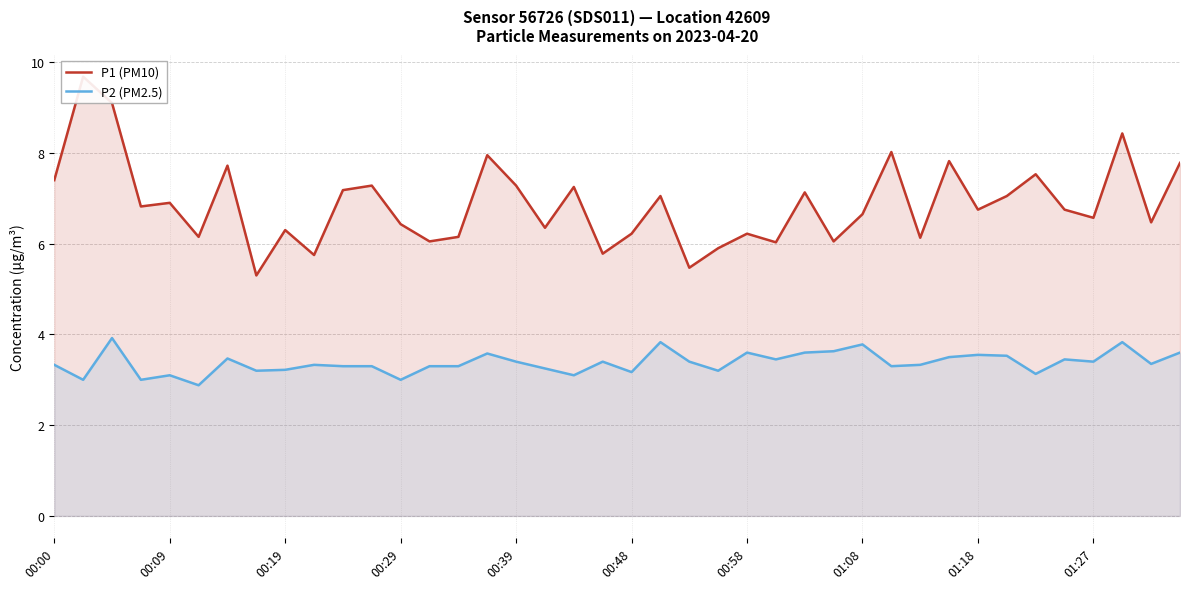

True or false: P2 (PM2.5) has more than 1 interior local peaks.

True